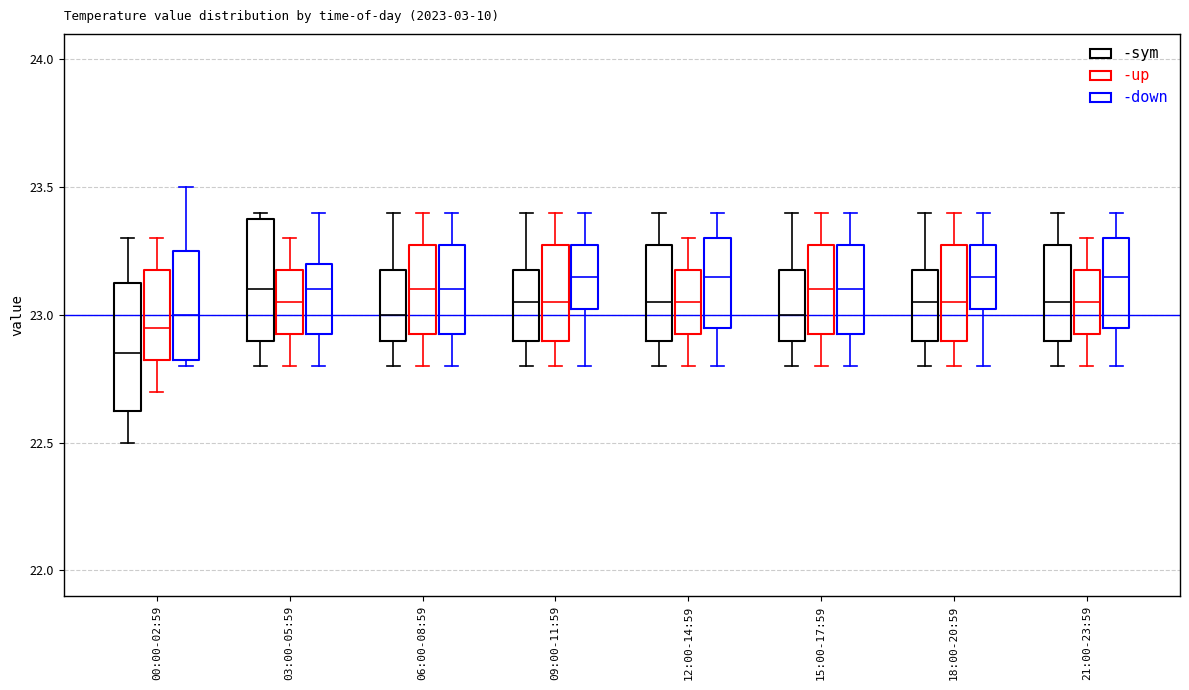

Reading left to right, transcribe this box plot: for each box, give where its median line is, the range the box spans, and where its two whiskers end, as read against the y-axis. The values are not printed on the chart, so give them approximately, as read against the axis.

00:00-02:59 (-sym): median 22.85, box 22.65 to 23.15, whiskers 22.50 to 23.30
00:00-02:59 (-up): median 22.95, box 22.85 to 23.20, whiskers 22.70 to 23.30
00:00-02:59 (-down): median 23.00, box 22.85 to 23.25, whiskers 22.80 to 23.50
03:00-05:59 (-sym): median 23.10, box 22.90 to 23.40, whiskers 22.80 to 23.40 (just above the box's upper edge)
03:00-05:59 (-up): median 23.05, box 22.95 to 23.20, whiskers 22.80 to 23.30
03:00-05:59 (-down): median 23.10, box 22.95 to 23.20, whiskers 22.80 to 23.40
06:00-08:59 (-sym): median 23.00, box 22.90 to 23.20, whiskers 22.80 to 23.40
06:00-08:59 (-up): median 23.10, box 22.95 to 23.30, whiskers 22.80 to 23.40
06:00-08:59 (-down): median 23.10, box 22.95 to 23.30, whiskers 22.80 to 23.40
09:00-11:59 (-sym): median 23.05, box 22.90 to 23.20, whiskers 22.80 to 23.40
09:00-11:59 (-up): median 23.05, box 22.90 to 23.30, whiskers 22.80 to 23.40
09:00-11:59 (-down): median 23.15, box 23.05 to 23.30, whiskers 22.80 to 23.40
12:00-14:59 (-sym): median 23.05, box 22.90 to 23.30, whiskers 22.80 to 23.40
12:00-14:59 (-up): median 23.05, box 22.95 to 23.20, whiskers 22.80 to 23.30
12:00-14:59 (-down): median 23.15, box 22.95 to 23.30, whiskers 22.80 to 23.40
15:00-17:59 (-sym): median 23.00, box 22.90 to 23.20, whiskers 22.80 to 23.40
15:00-17:59 (-up): median 23.10, box 22.95 to 23.30, whiskers 22.80 to 23.40
15:00-17:59 (-down): median 23.10, box 22.95 to 23.30, whiskers 22.80 to 23.40
18:00-20:59 (-sym): median 23.05, box 22.90 to 23.20, whiskers 22.80 to 23.40
18:00-20:59 (-up): median 23.05, box 22.90 to 23.30, whiskers 22.80 to 23.40
18:00-20:59 (-down): median 23.15, box 23.05 to 23.30, whiskers 22.80 to 23.40
21:00-23:59 (-sym): median 23.05, box 22.90 to 23.30, whiskers 22.80 to 23.40
21:00-23:59 (-up): median 23.05, box 22.95 to 23.20, whiskers 22.80 to 23.30
21:00-23:59 (-down): median 23.15, box 22.95 to 23.30, whiskers 22.80 to 23.40